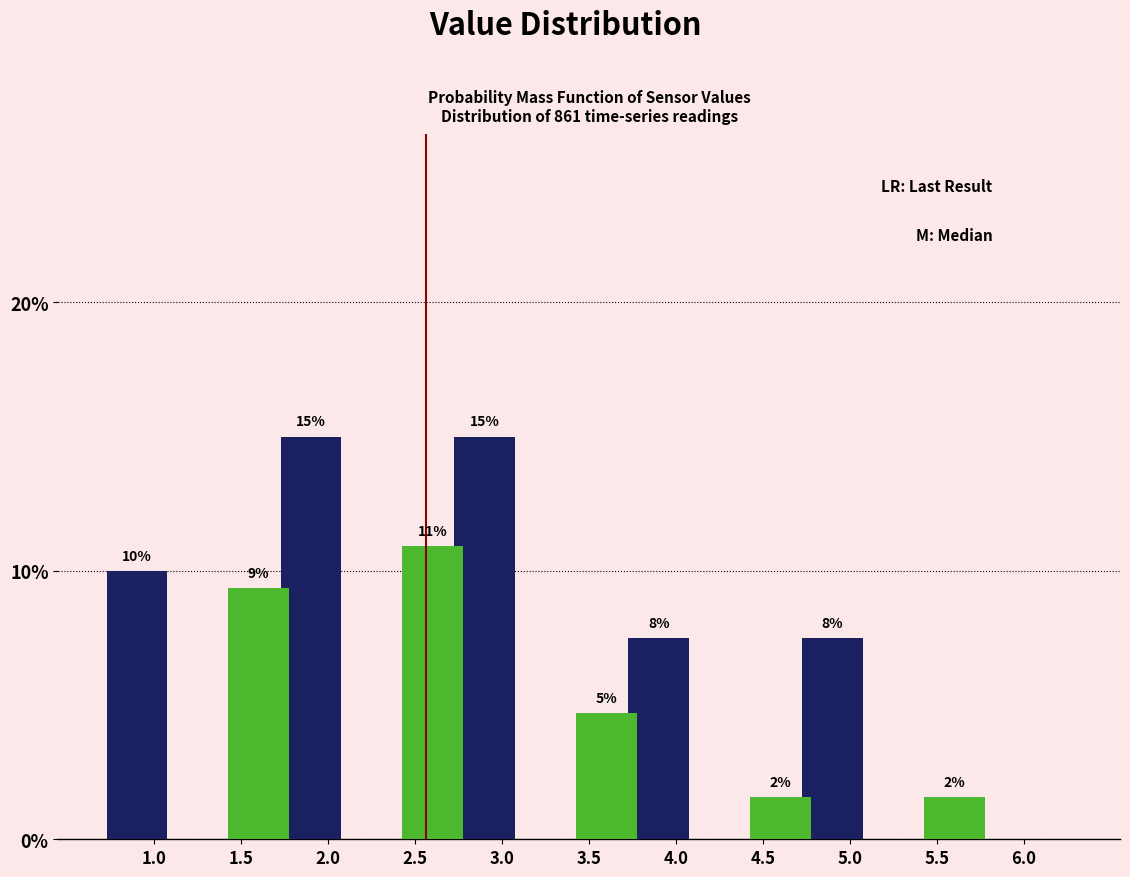

What is the total value across all series at 5.5?

1.6